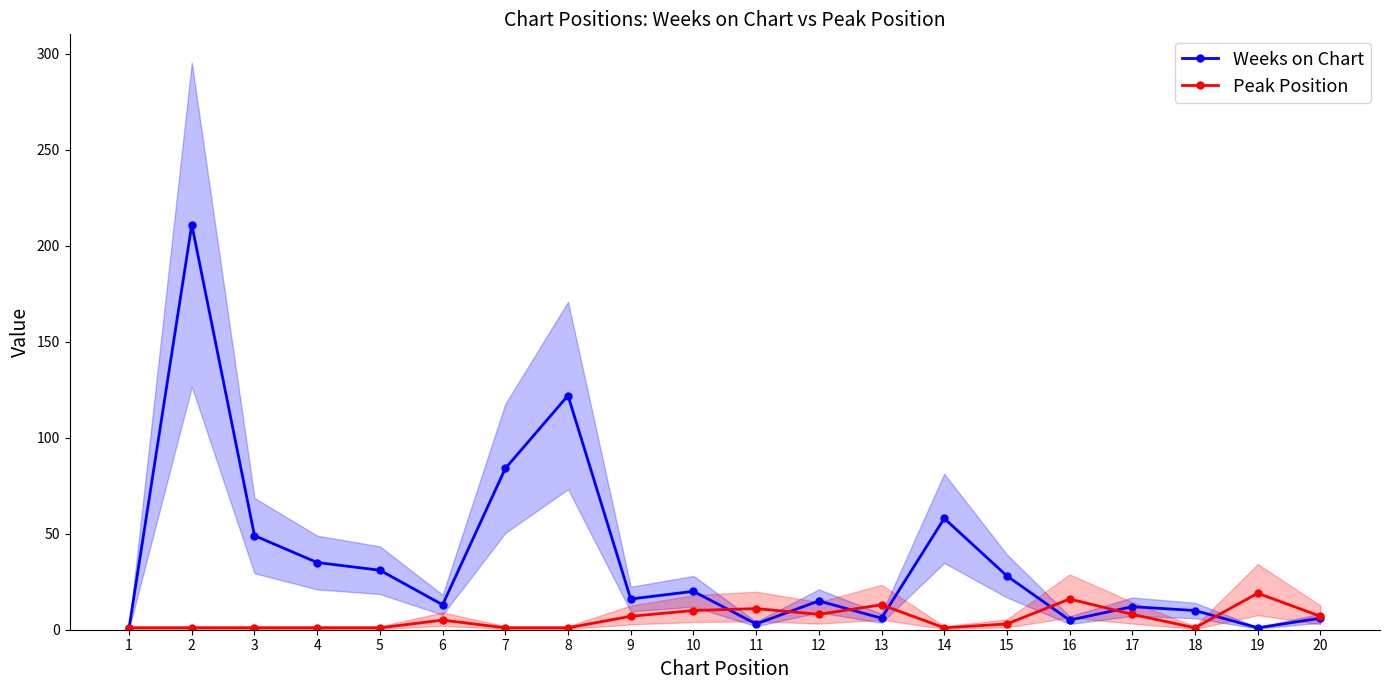

The Weeks on Chart series shows 29 at 9. True or false?

False